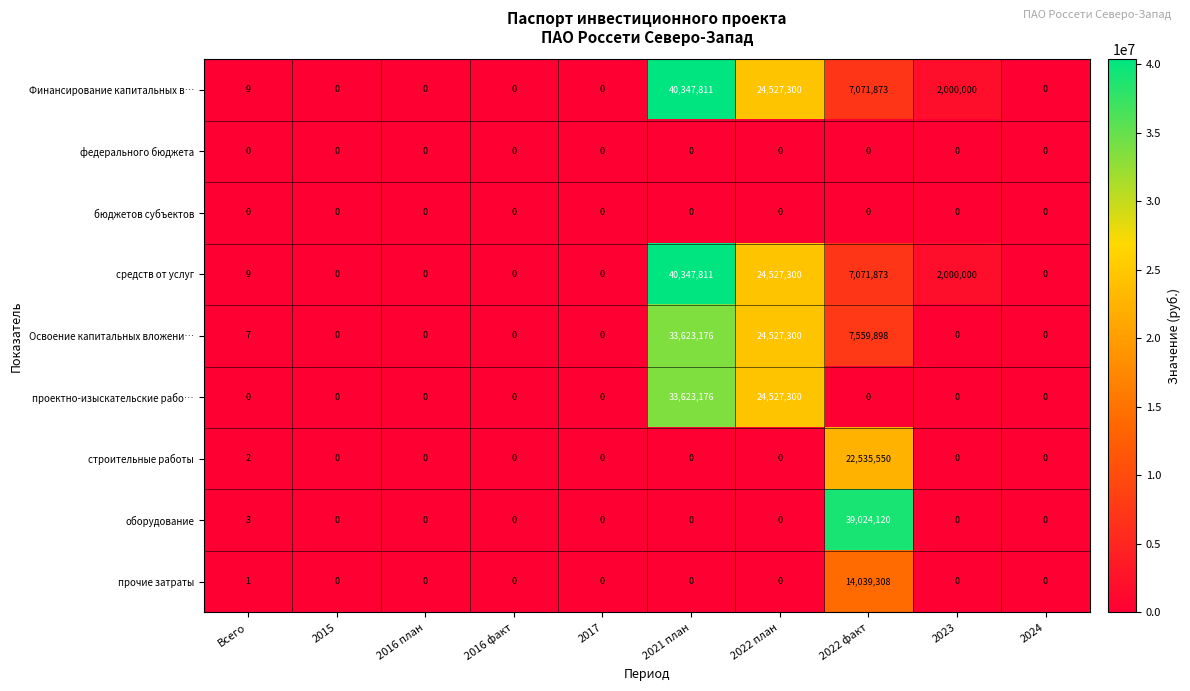

At how many categories does at least one series exceed 7265886?

3